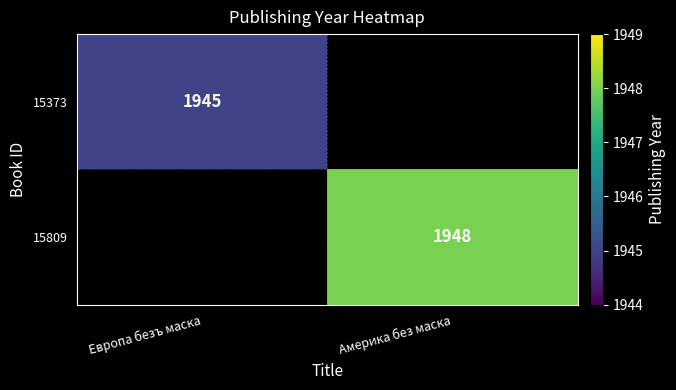

The value of 15809 at Америка без маска is 1948. True or false?

True